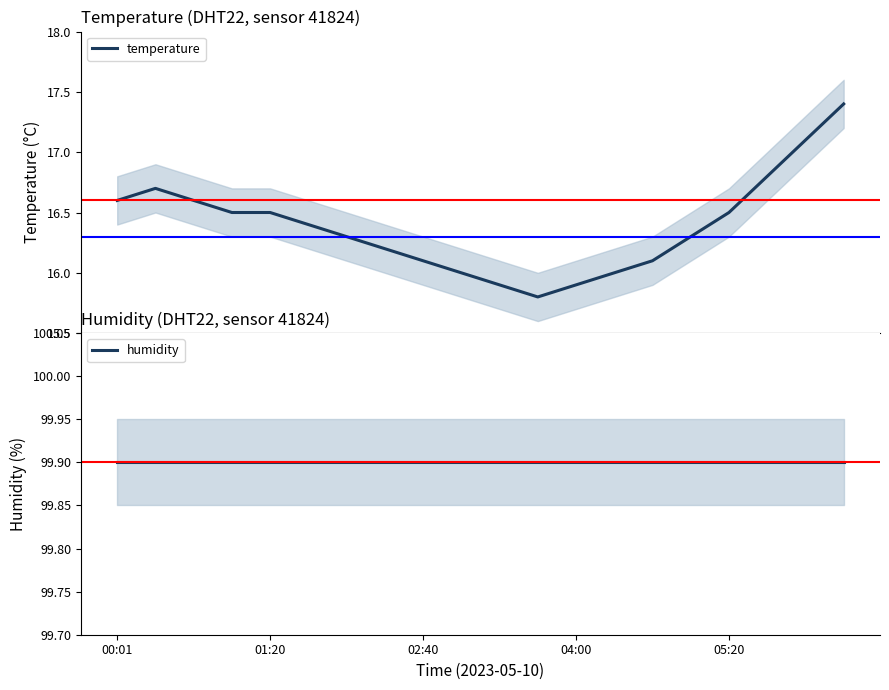

Which series has the widest spread of values?

temperature